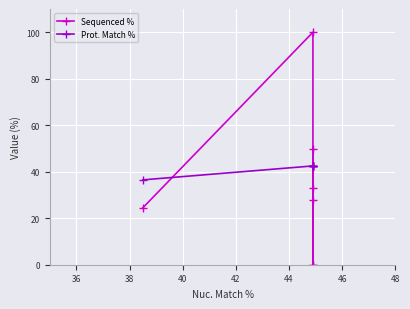

The value of Prot. Match % at 40 is 73.3. True or false?

False